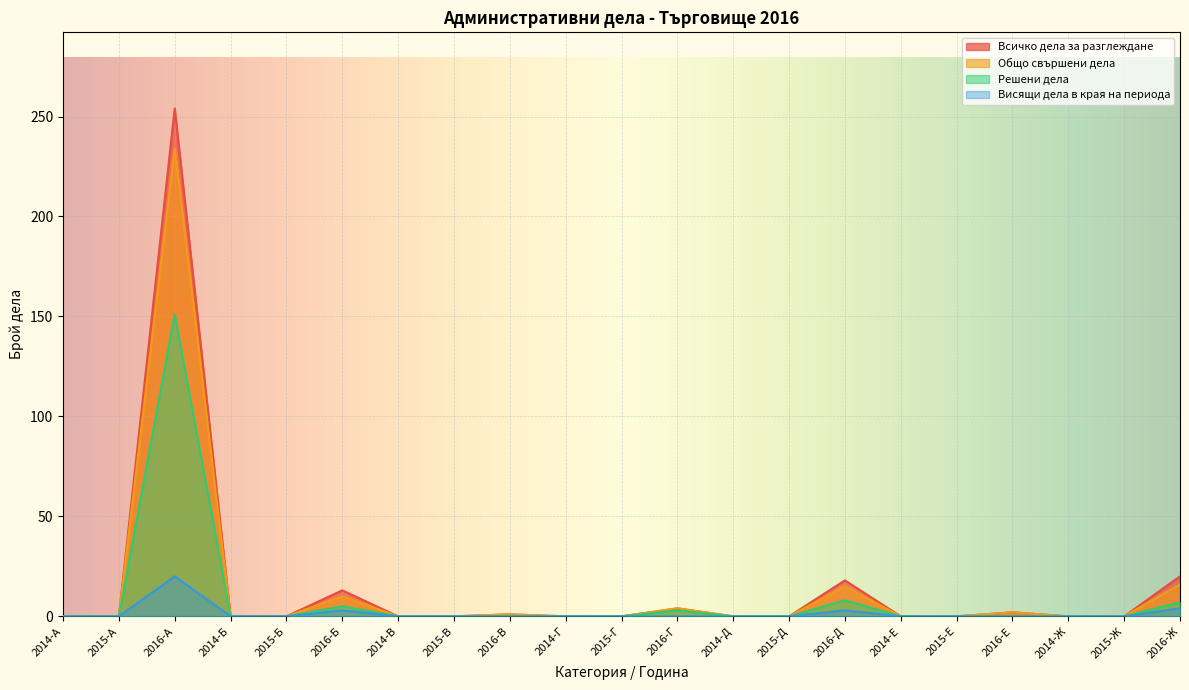

True or false: Висящи дела в края на периода and Всичко дела за разглеждане cross at least once.

False